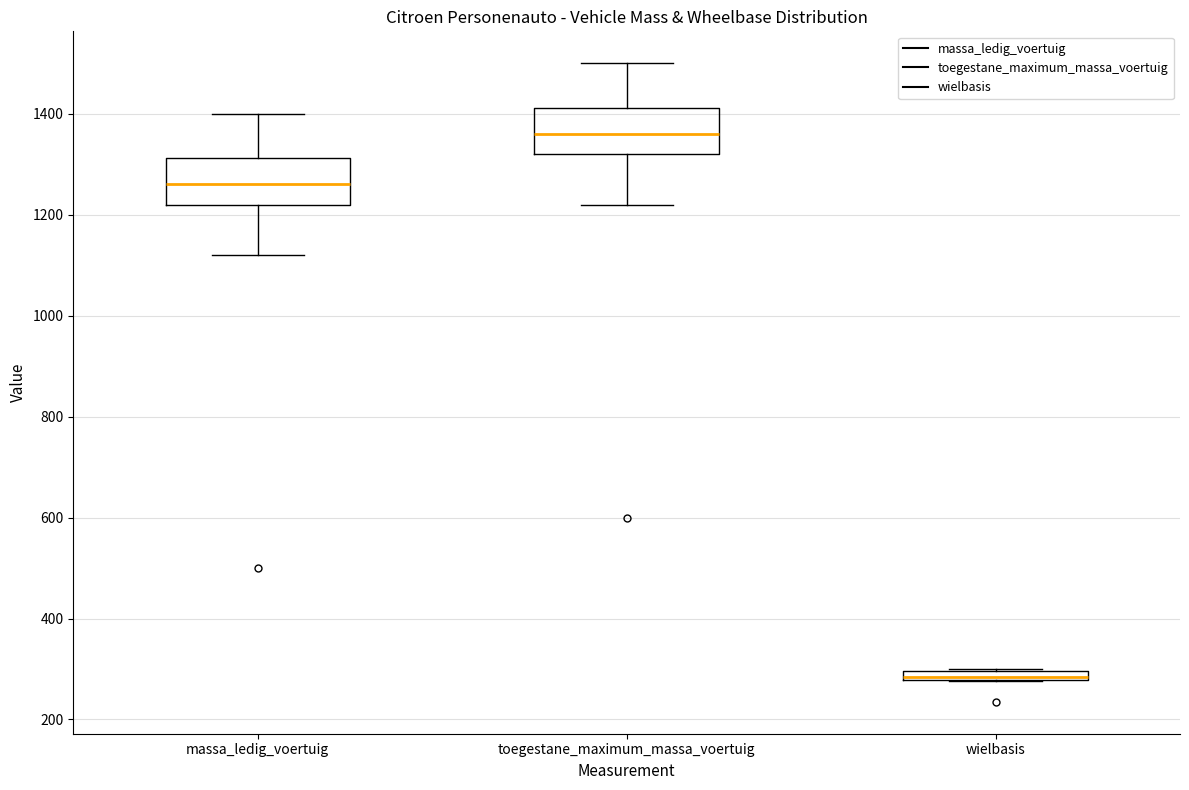

Where does the upper whisker of the box for toegestane_maximum_massa_voertuig end on the y-axis? The values are not printed on the chart, so give them approximately, as read against the axis.

1500